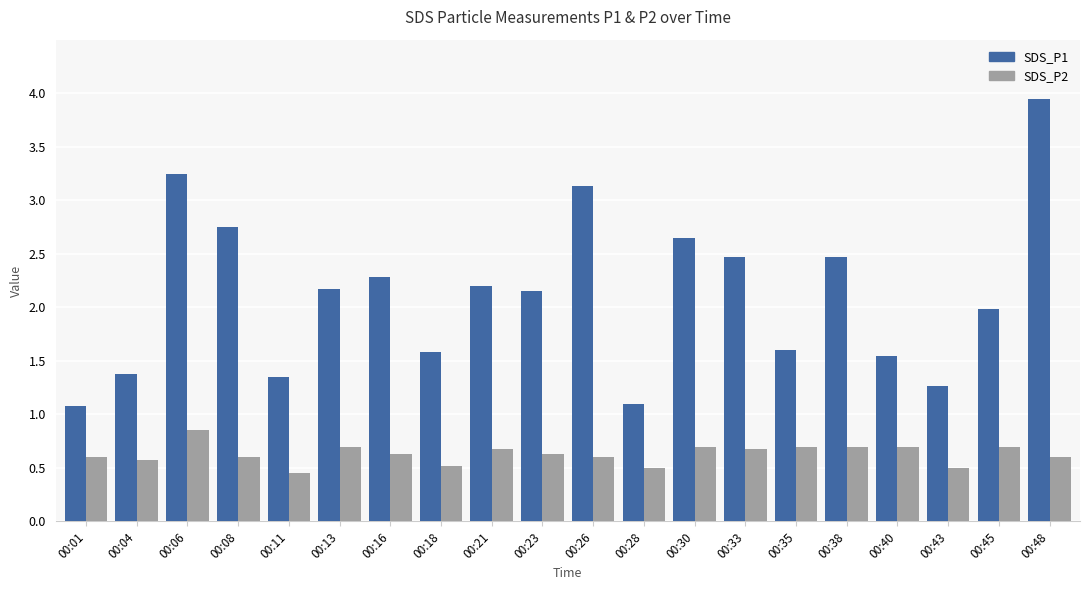

What is the sum of all SDS_P1 values?

42.4